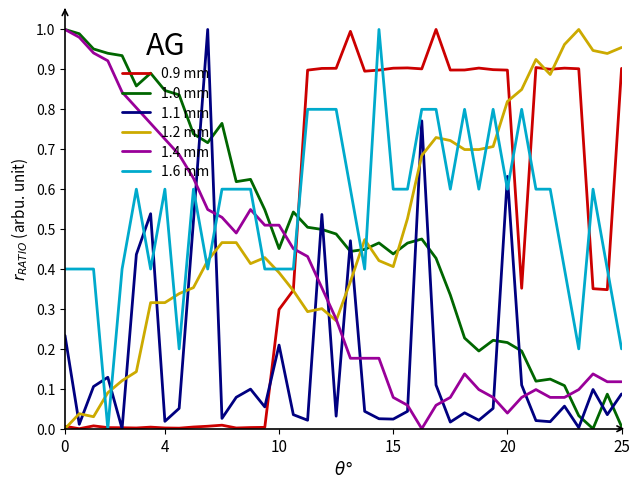

True or false: 1.2 mm and 1.1 mm cross at least once.

True